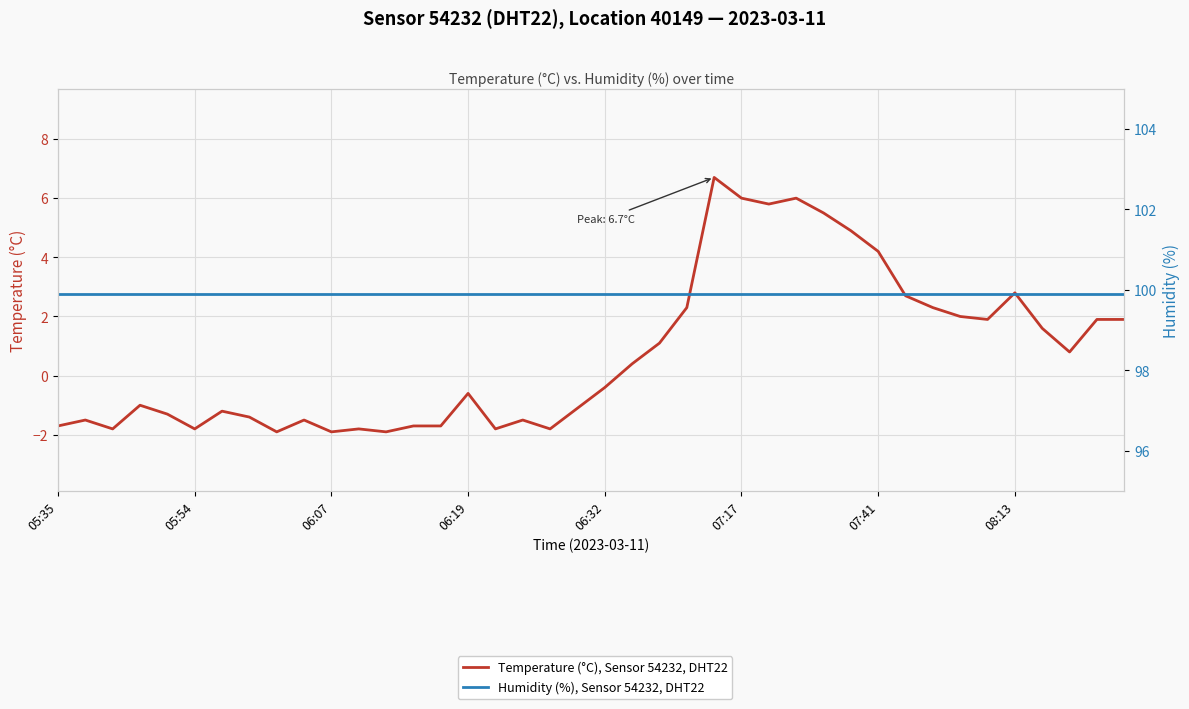

Count the number of categories in the chart.

40